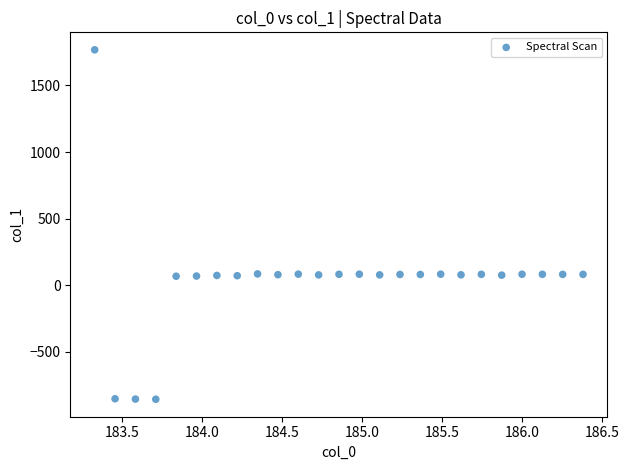

What is the range of Y values (max minus min)?

2625.2